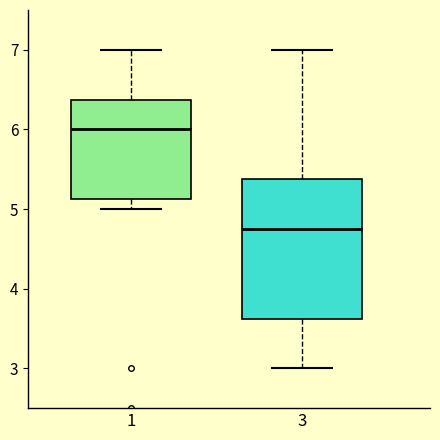

Reading left to right, transcribe this box plot: for each box, give where its median line is, the range the box spans, and where its two whiskers end, as read against the y-axis. The values are not printed on the chart, so give them approximately, as read against the axis.

1: median 6.0, box 5.1 to 6.4, whiskers 5.0 to 7.0
3: median 4.8, box 3.6 to 5.4, whiskers 3.0 to 7.0